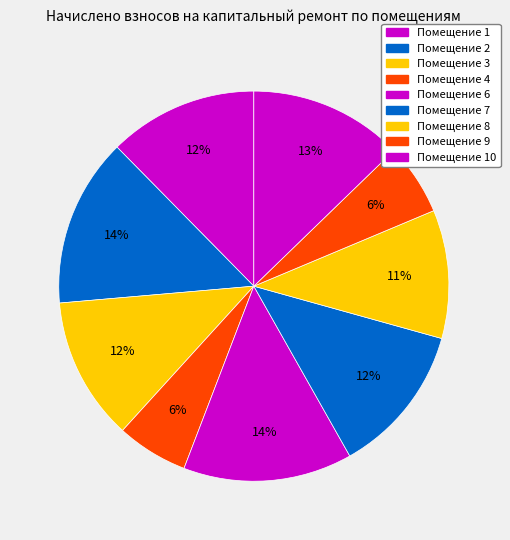

Count the number of slices in the pie.

9